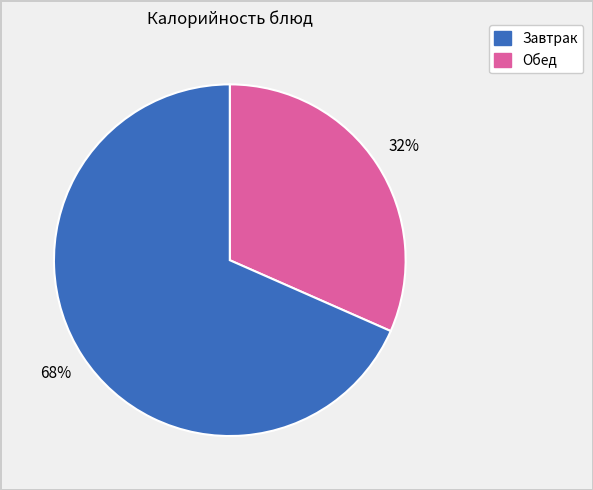

To the nearest percent, what is the average slice percentage?

50%